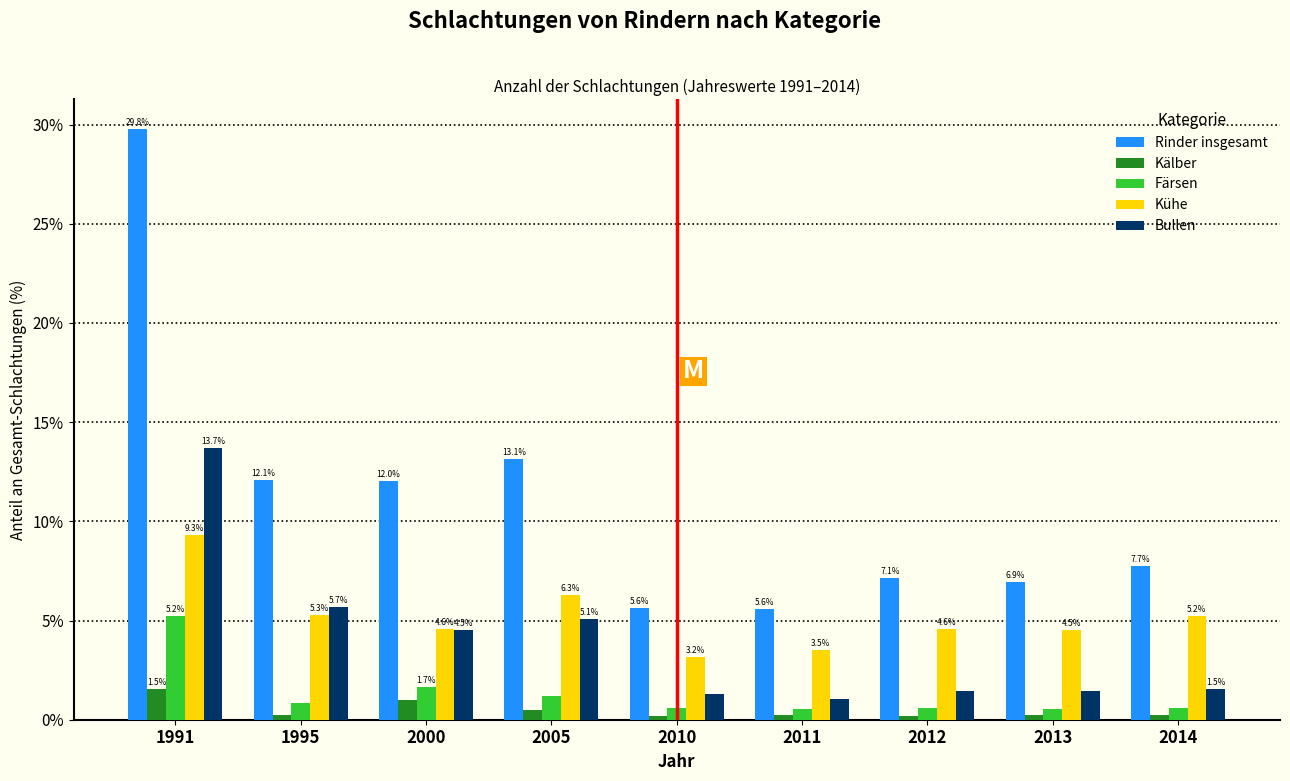

What is the sum of the Kälber values at 2011 and 2013?

0.4